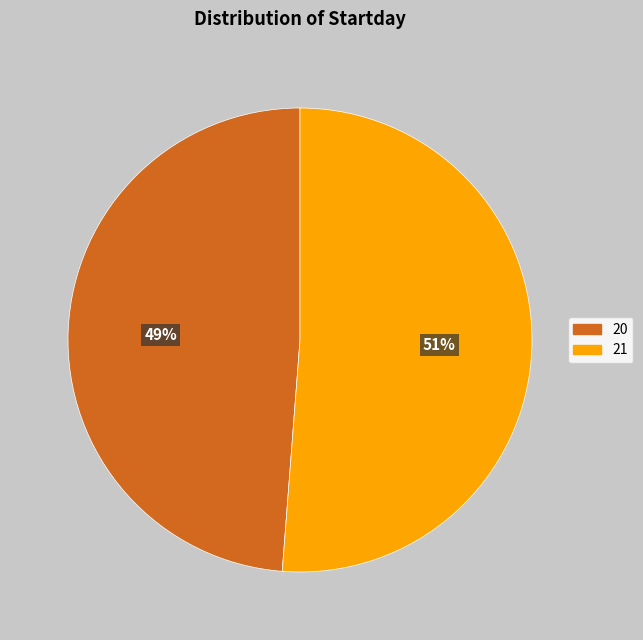

Does 21 account for over 50% of the chart?

Yes